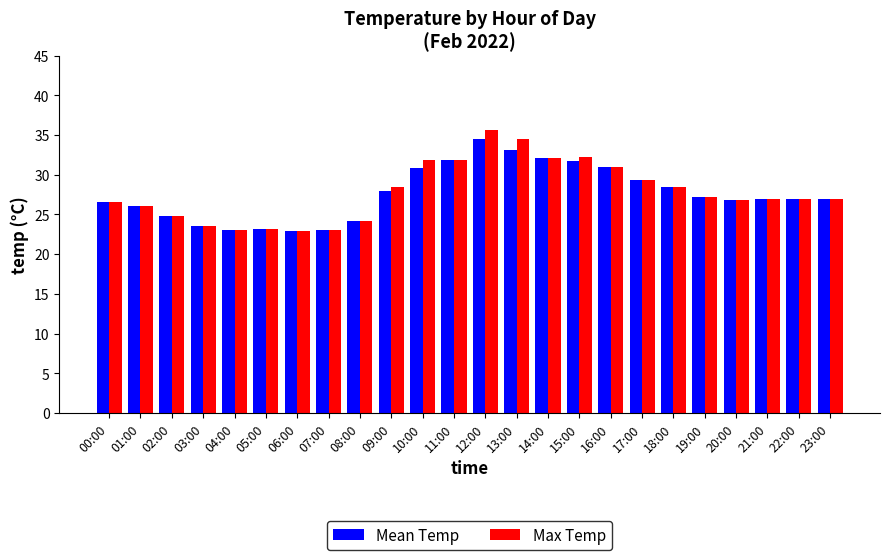

What is the minimum value shown in the chart?

22.9